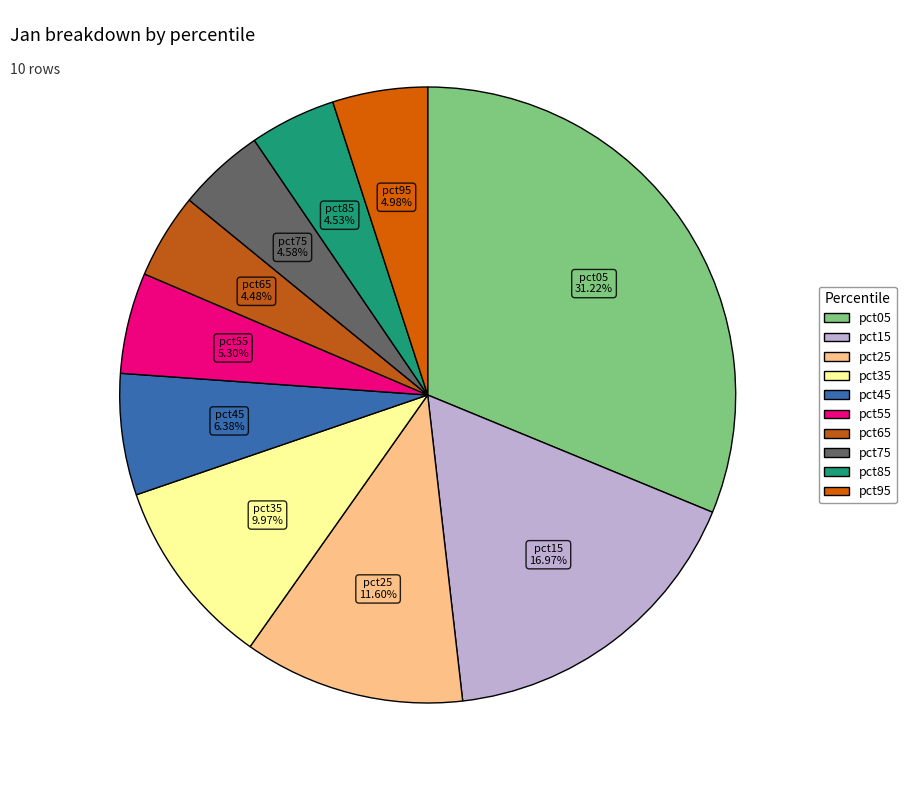

To the nearest percent, what percentage of the pie is pct95?

5%